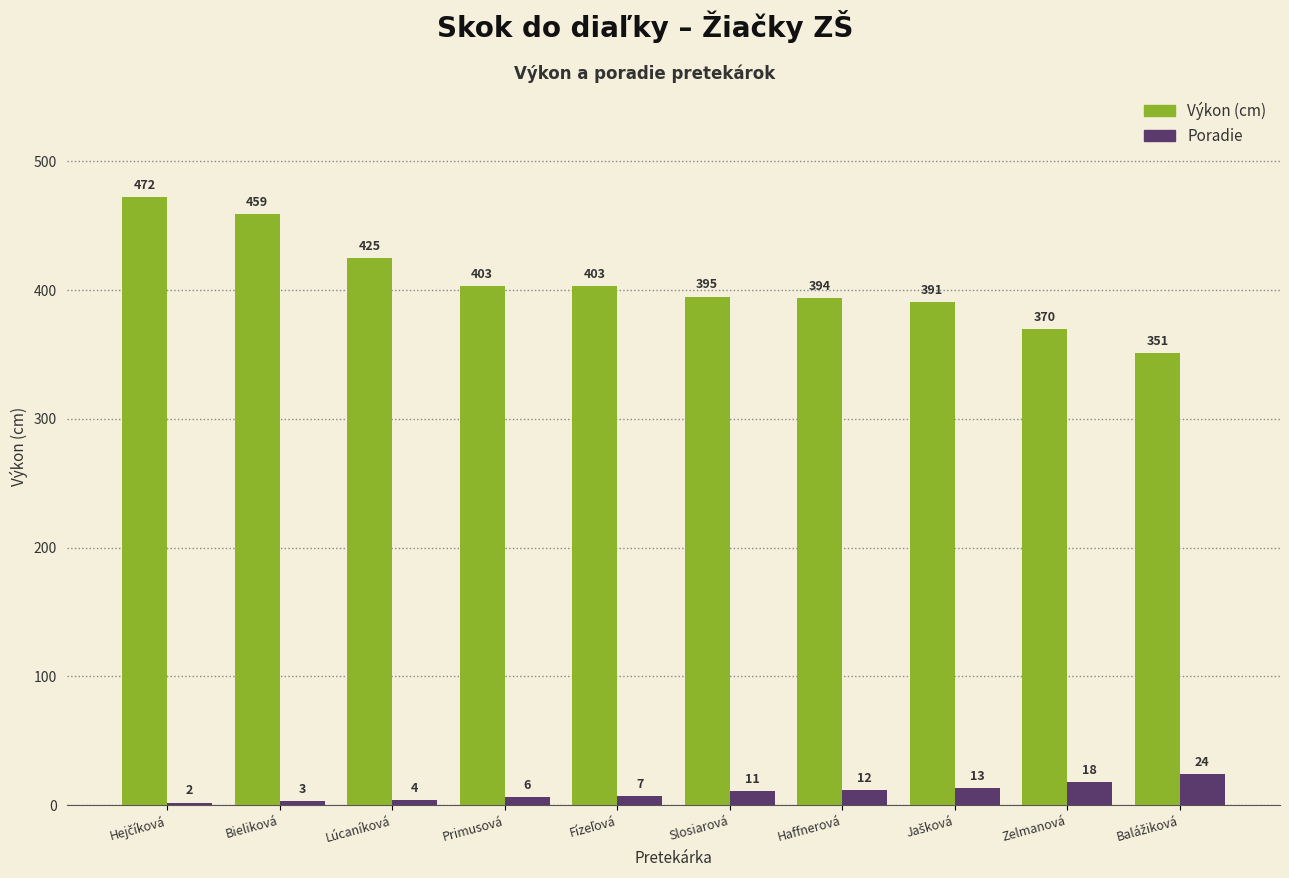

Which series has the widest spread of values?

Výkon (cm)